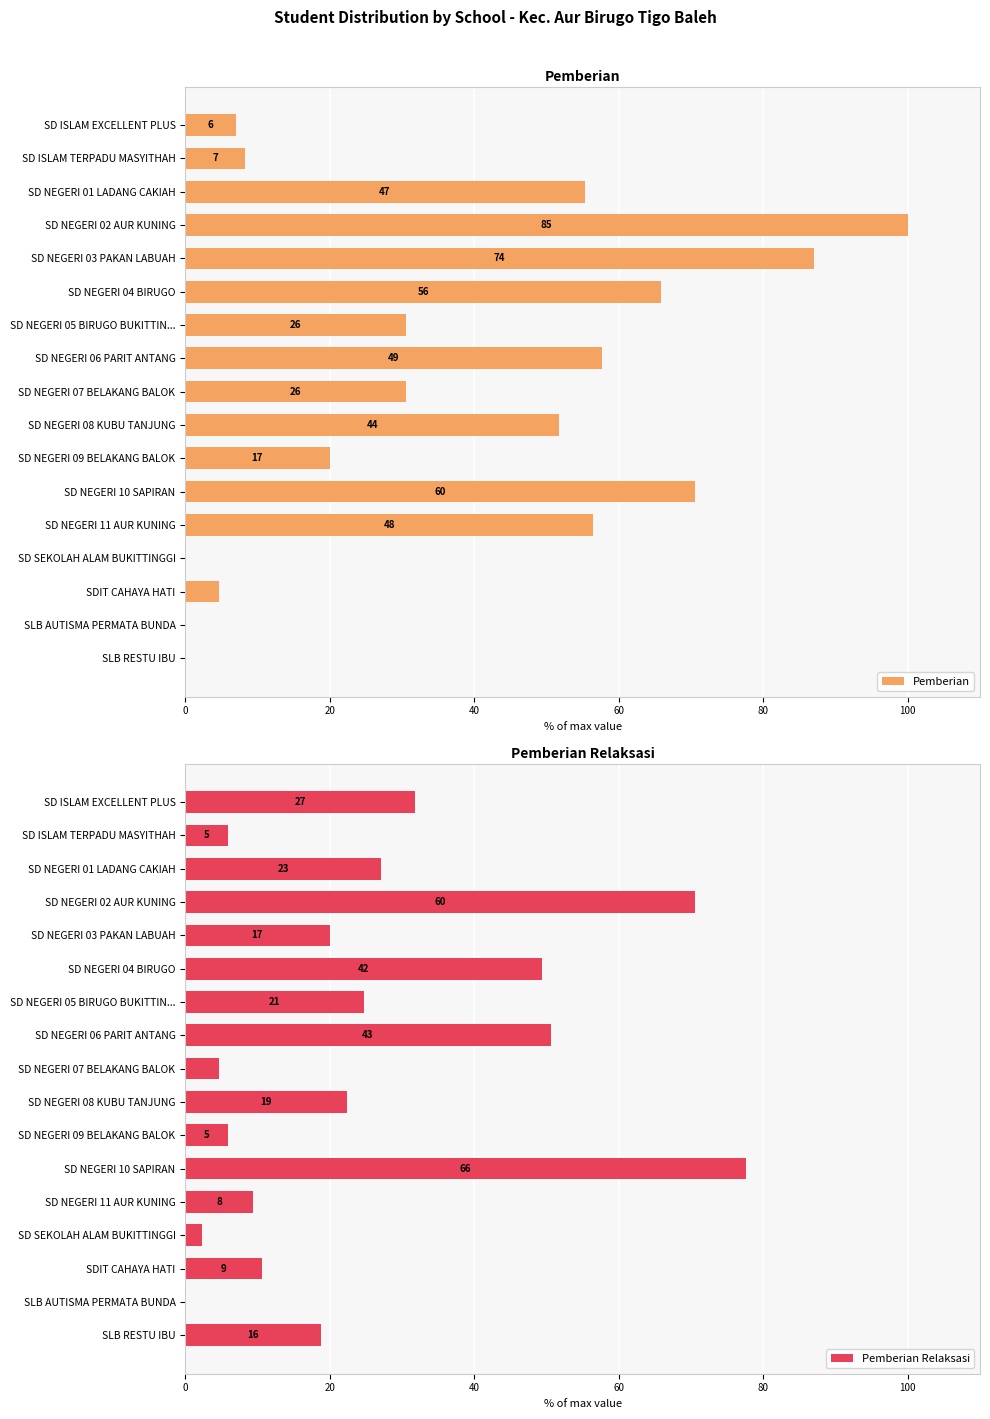

The Pemberian Relaksasi series shows 71.5 at SD NEGERI 06 PARIT ANTANG. True or false?

False